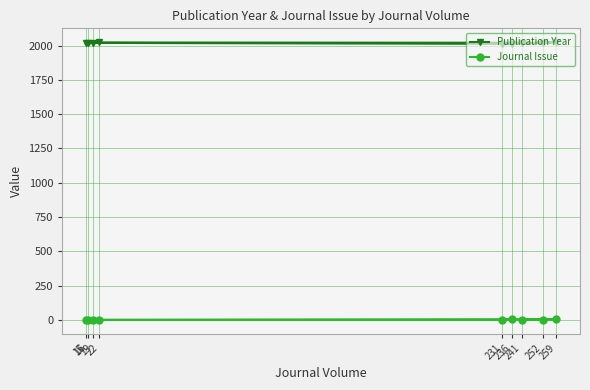

True or false: Publication Year and Journal Issue cross at least once.

False